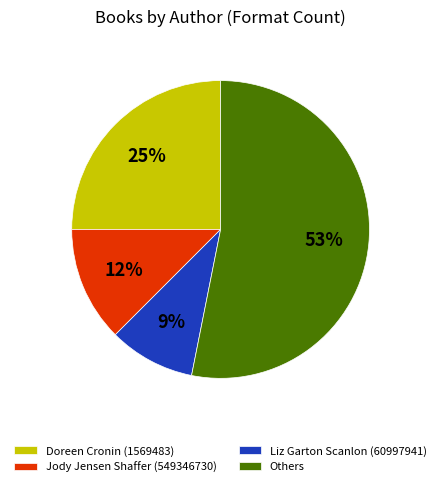

To the nearest percent, what is the average slice percentage?

25%